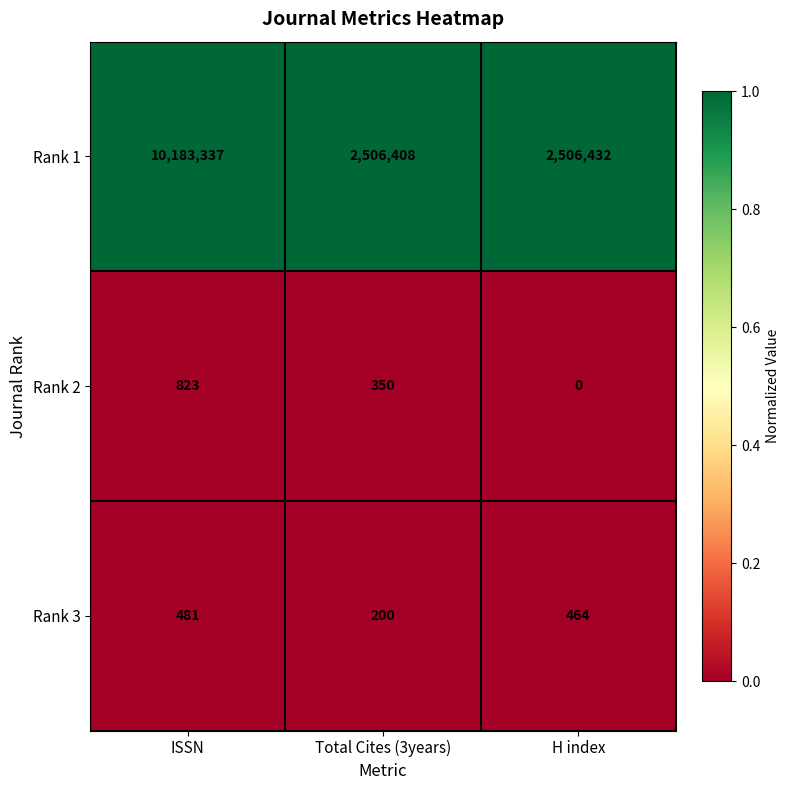

Which series has the largest total across all categories?

Rank 1